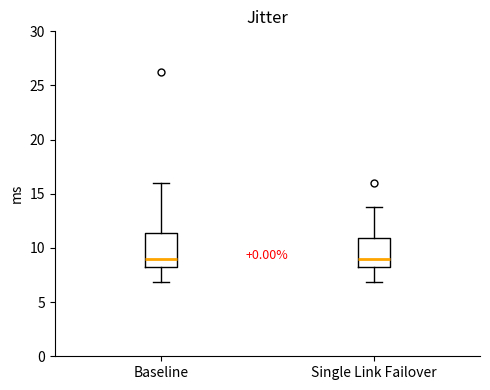

Reading left to right, read every box against the y-axis: the position of its median line, the range the box covers, and the ends of its whiskers. The values are not printed on the chart, so give them approximately, as read against the axis.

Baseline: median 9.0, box 8.0 to 11.5, whiskers 7.0 to 16.0
Single Link Failover: median 9.0, box 8.0 to 11.0, whiskers 7.0 to 14.0